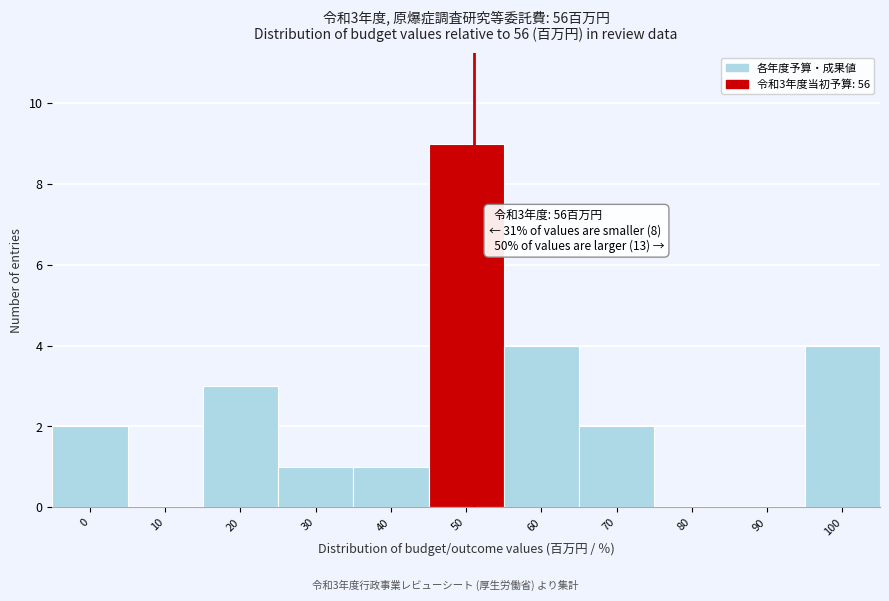

Reading right to left, transcribe all the data shown in this chart.

100=4	90=0	80=0	70=2	60=4	50=9	40=1	30=1	20=3	10=0	0=2